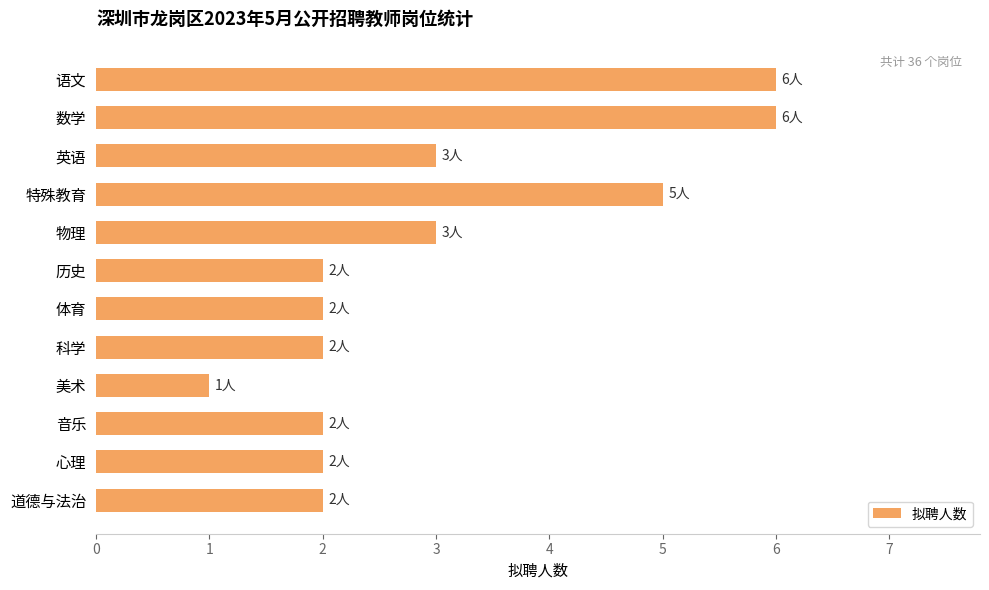

What is the approximate value at 数学?

6